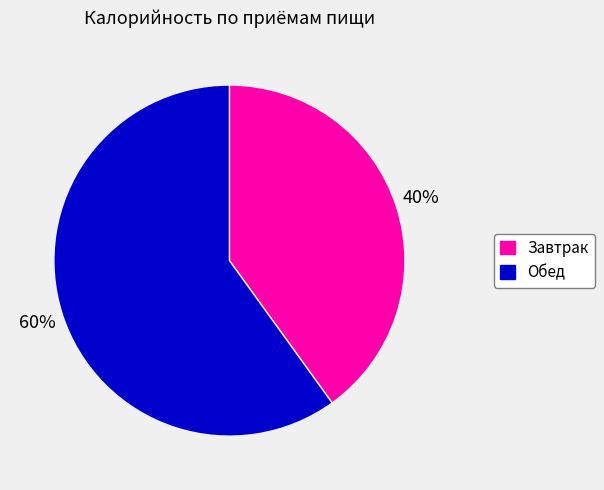

Which category has the biggest portion of the pie?

Обед